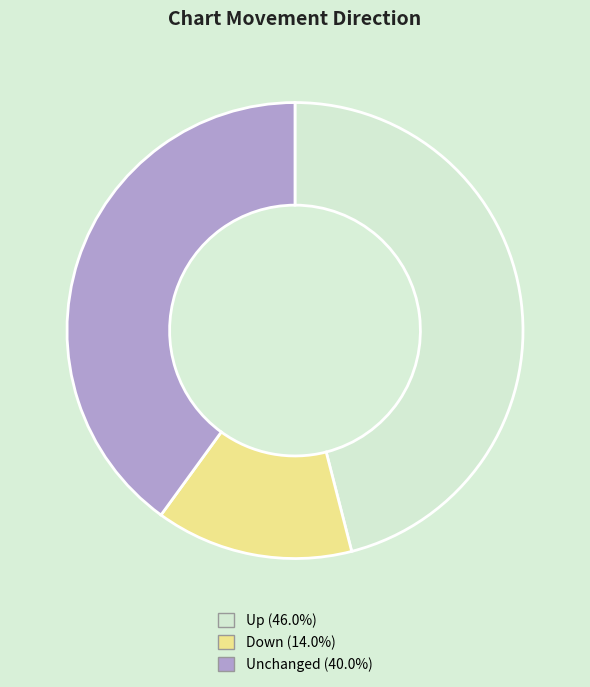

Is there a majority slice in this chart?

No